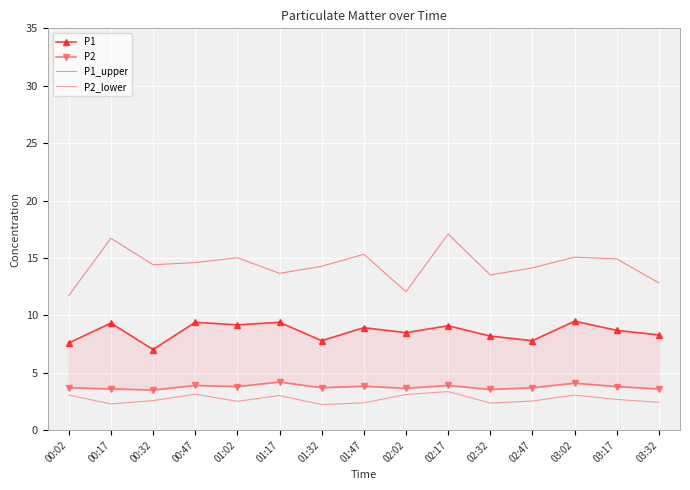

At how many categories does at least one series exceed 12?

14